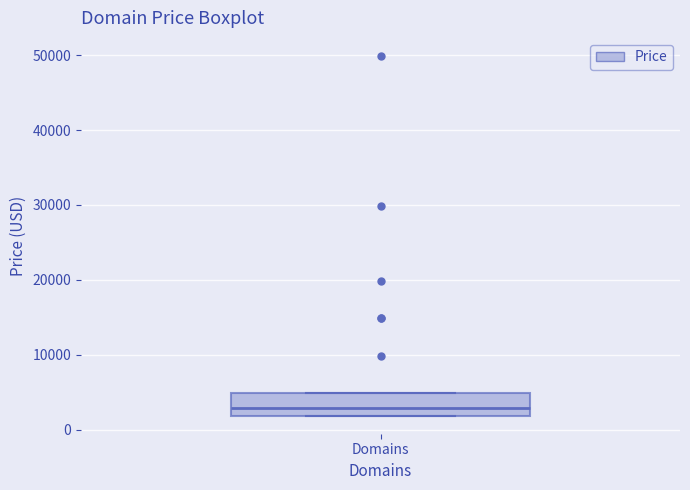

Transcribe this box plot: give where the median line is, the range the box spans, and where the two whiskers end, as read against the y-axis. The values are not printed on the chart, so give them approximately, as read against the axis.

median 3000, box 2000 to 5000, whiskers 2000 to 5000